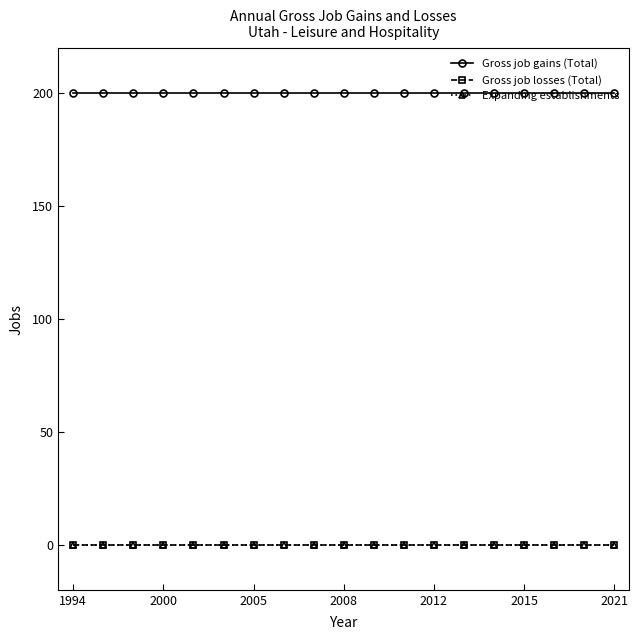

What is the sum of all Gross job gains (Total) values?

3800